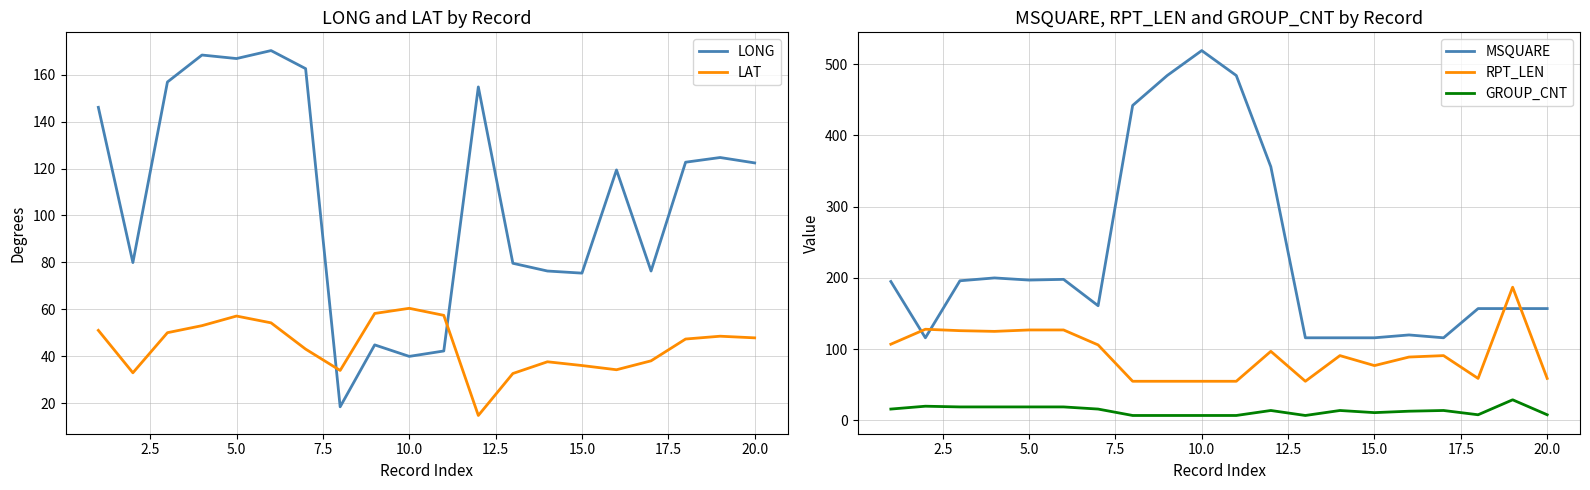

True or false: MSQUARE and LAT intersect in this chart.

False